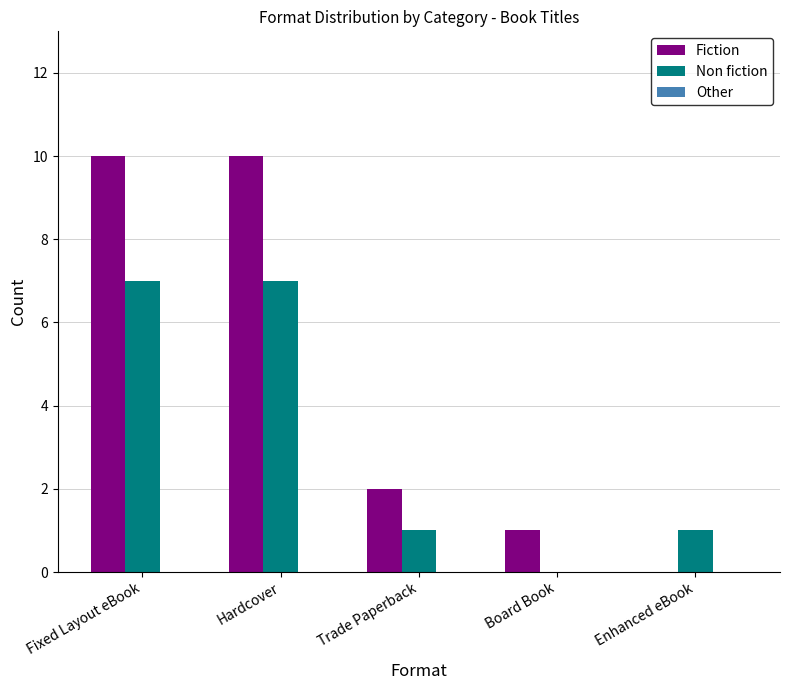

Which series has the largest total across all categories?

Fiction